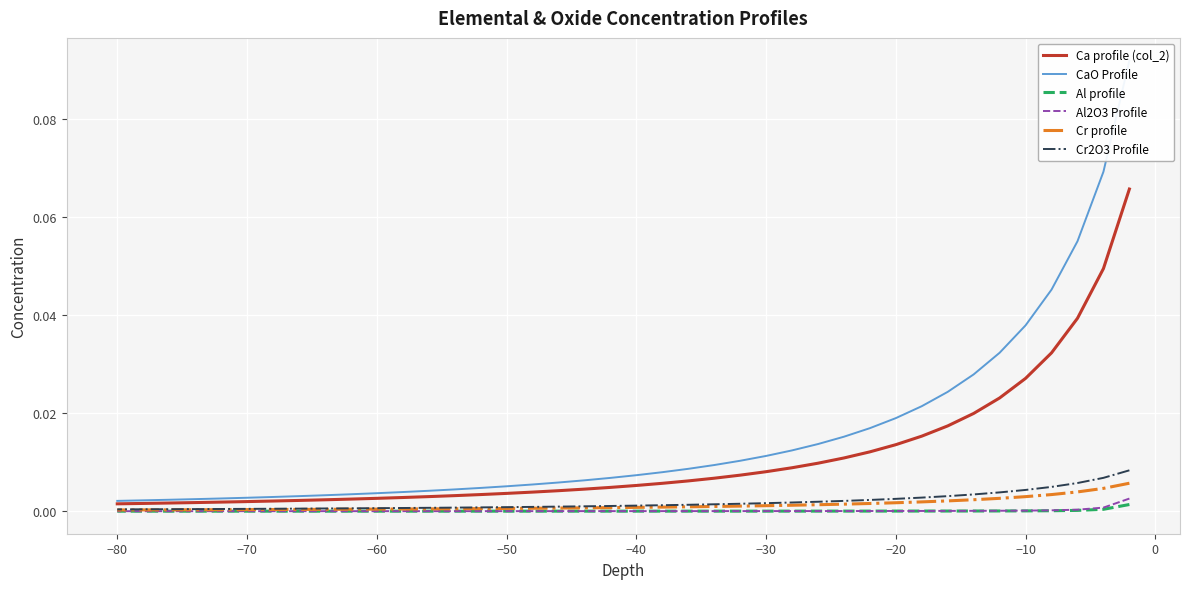

Rank the series by their maximum value, from lowest to highest.

Al profile, Al2O3 Profile, Cr profile, Cr2O3 Profile, Ca profile (col_2), CaO Profile